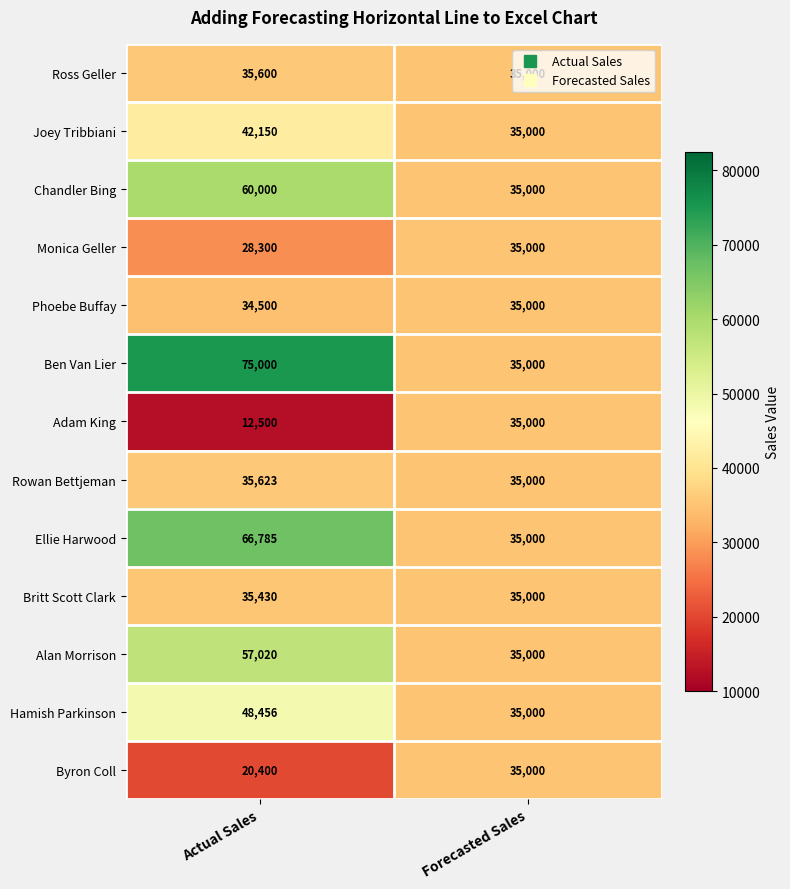

Which series changed the most between Actual Sales and Forecasted Sales?

Ben Van Lier